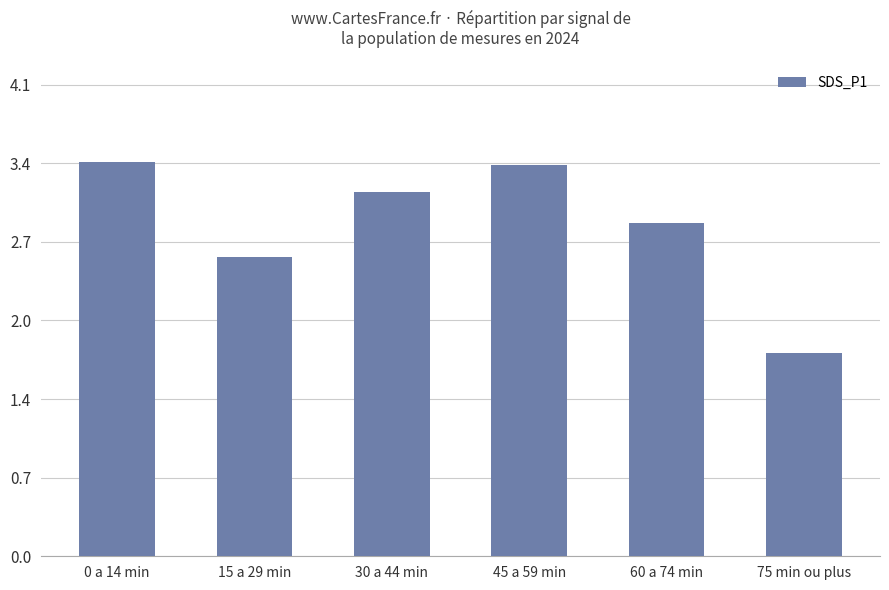

The value at 45 a 59 min is 2.2. True or false?

False